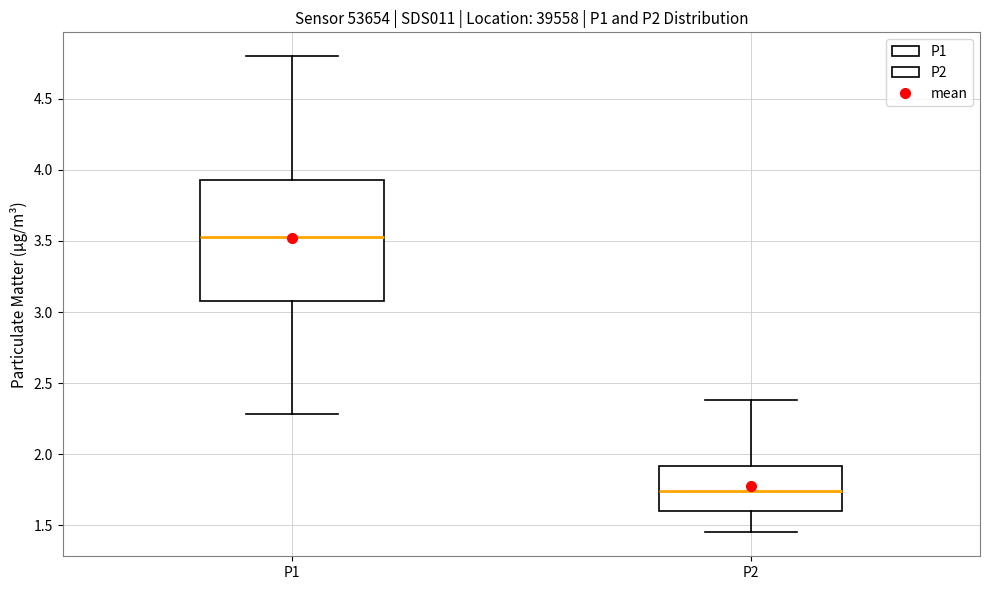

Which box is the tallest, from its lower edge to its upper edge?

P1